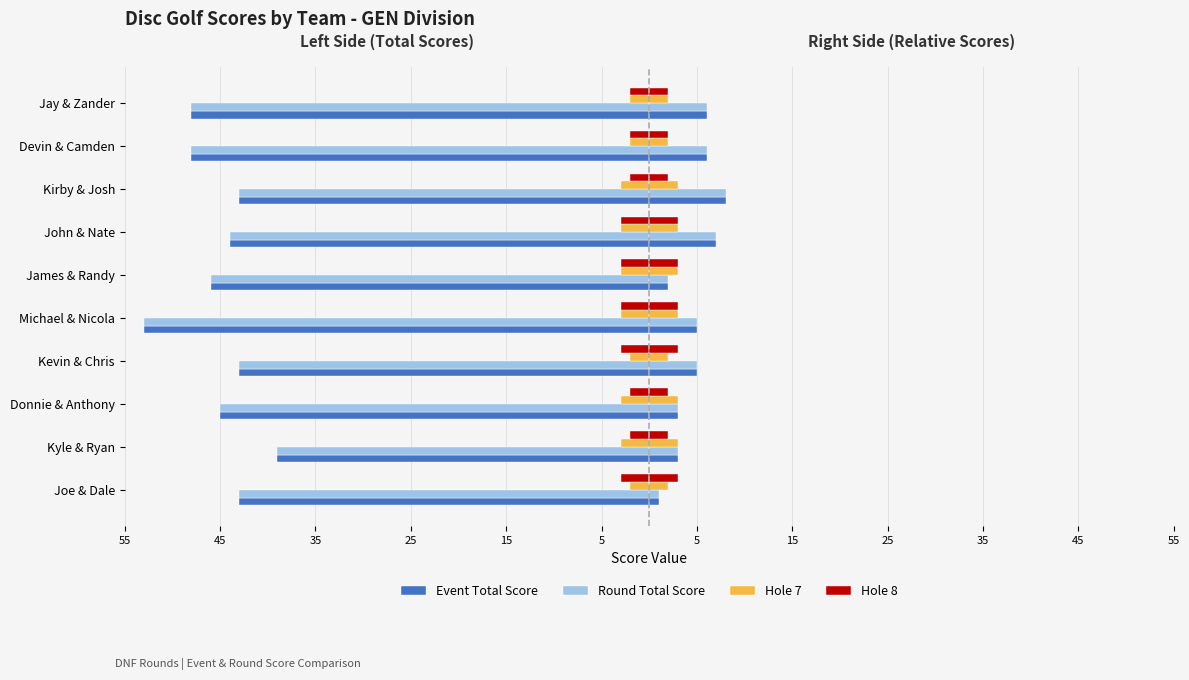

Does the chart contain stacked bars?

No